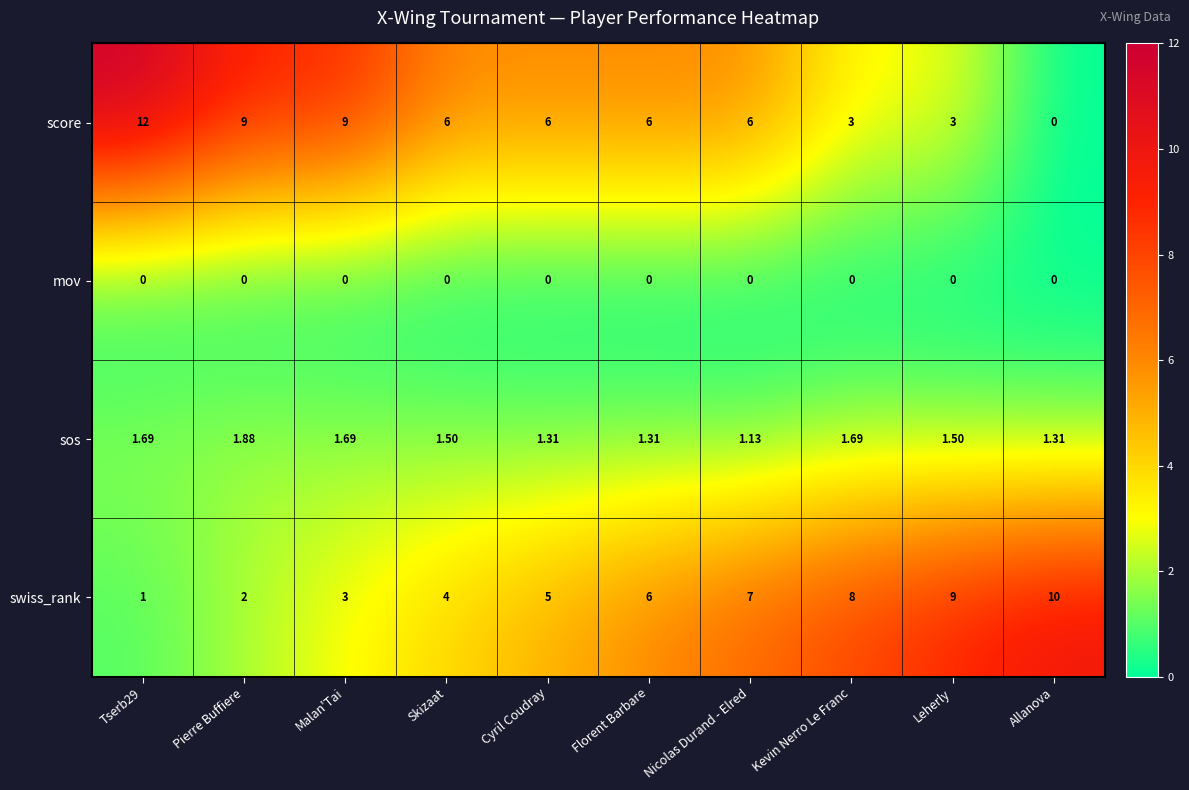

Which category has the highest value in the swiss_rank series?

Allanova